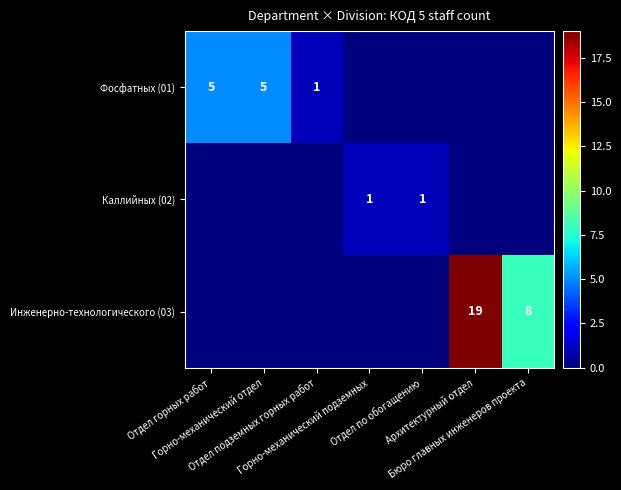

How many values in the Инженерно-технологического (03) series exceed 0?

2